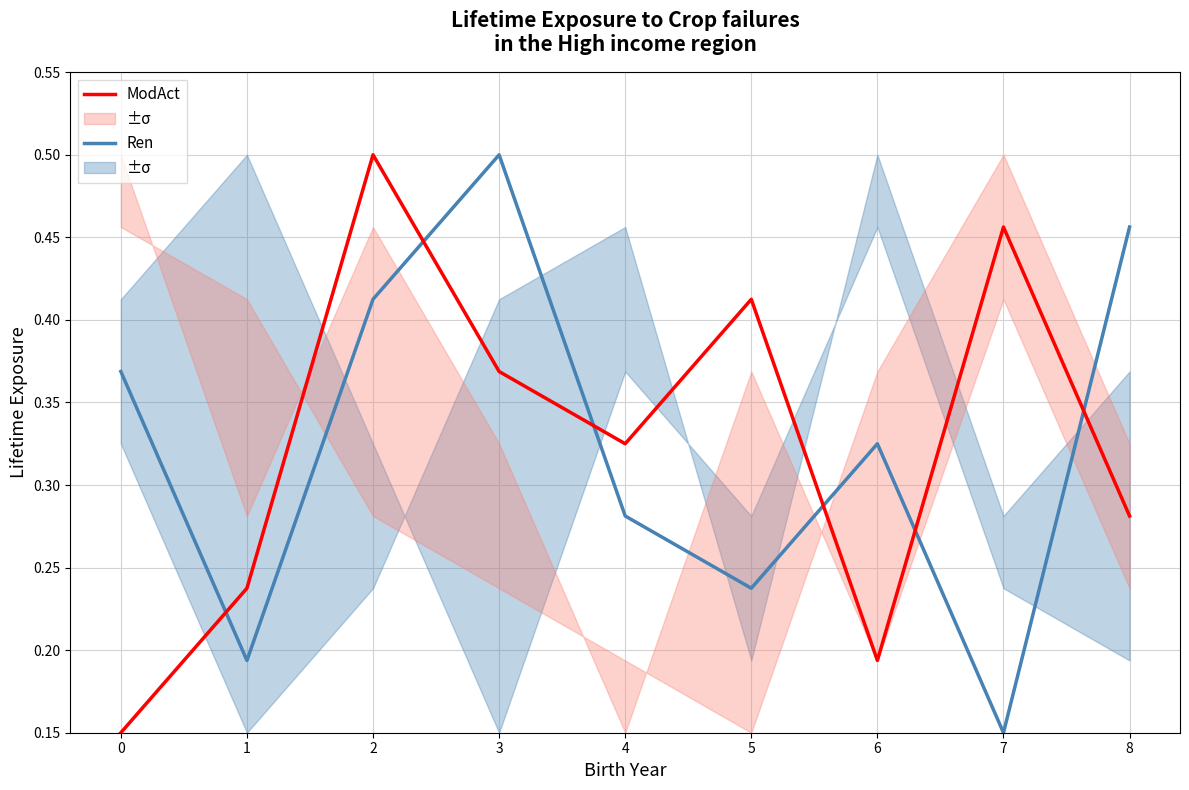

What are all the series names shown in the legend?

Ren, ModAct